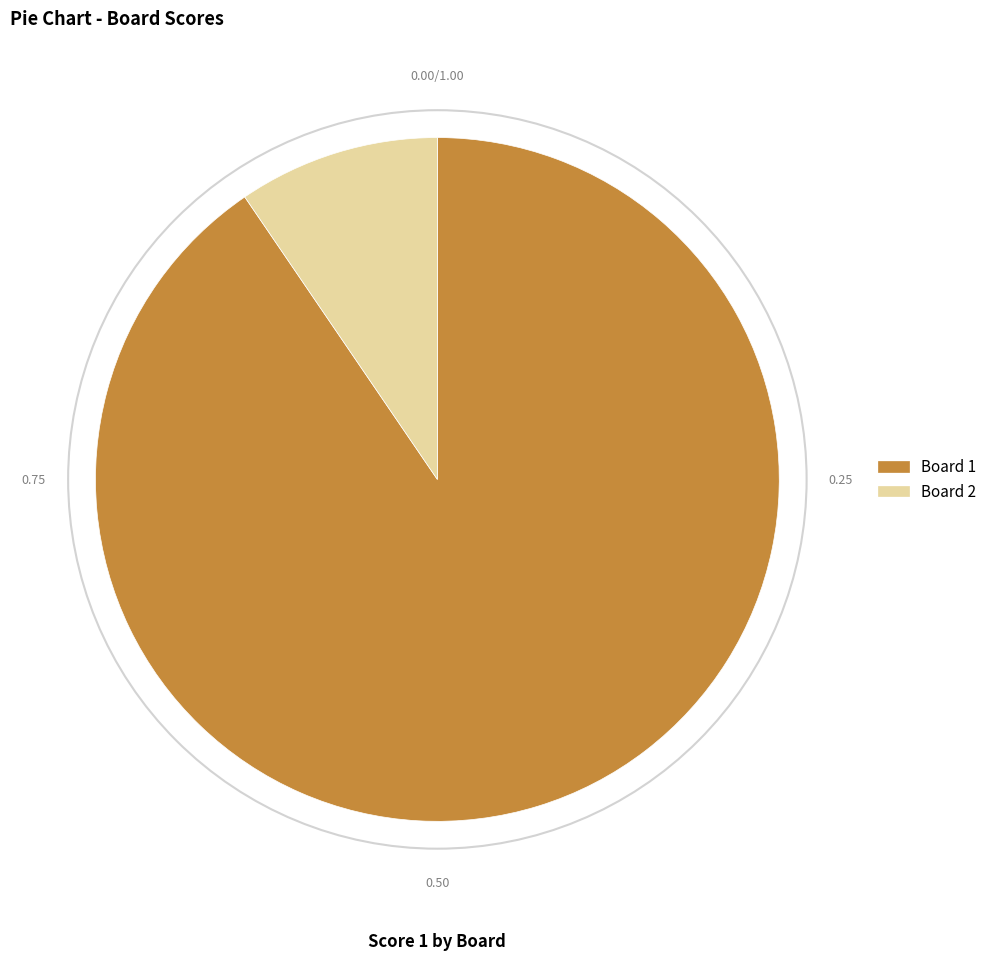

Is there any slice that represents more than half of the pie?

Yes